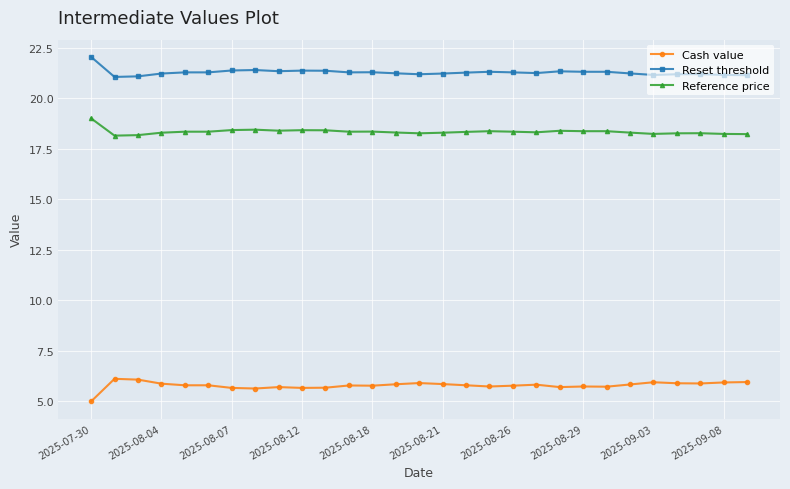

At how many categories does at least one series exceed 8?

29